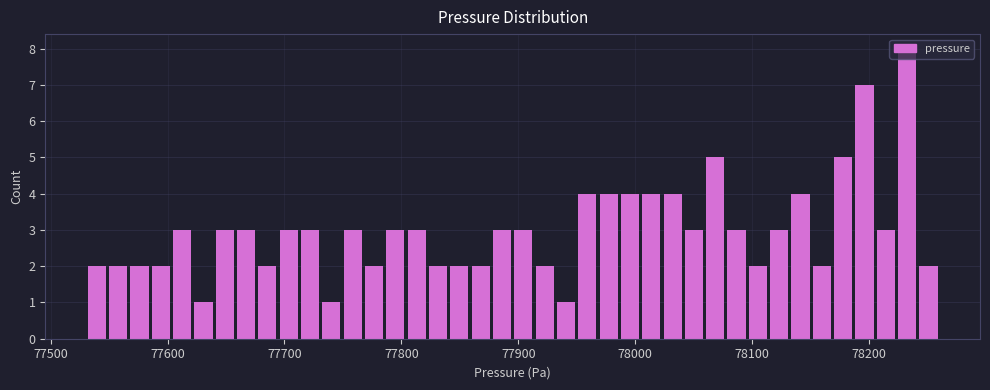

Around what value on the x-axis is the tallest bar? Give the approximate position of its centre, as read against the axis.

78230